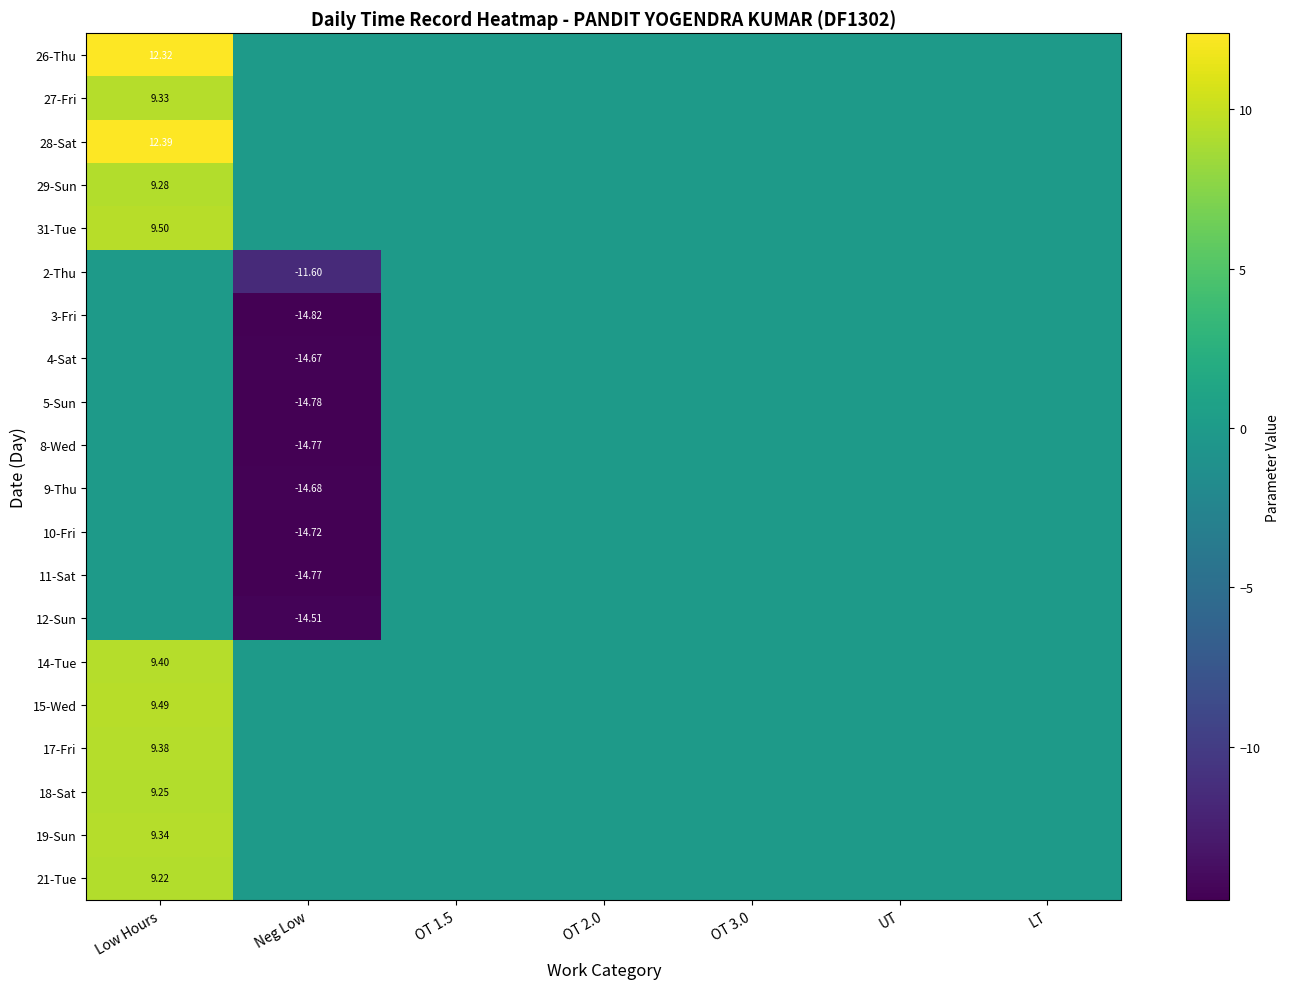

At which category is the sum across all series the highest?

Low Hours